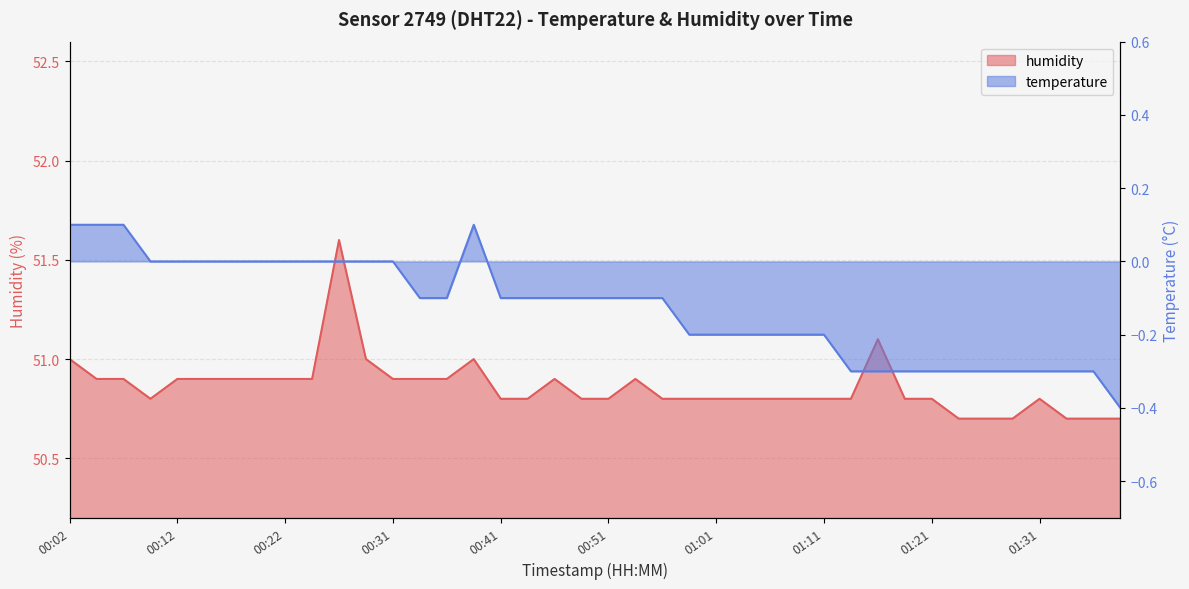

Is it true that humidity equals 70.2 at 01:16?

False